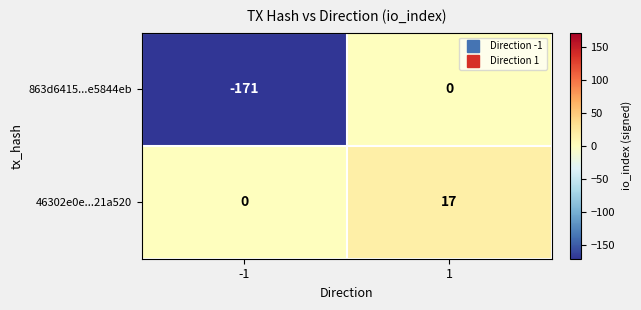

At which category is the sum across all series the highest?

1